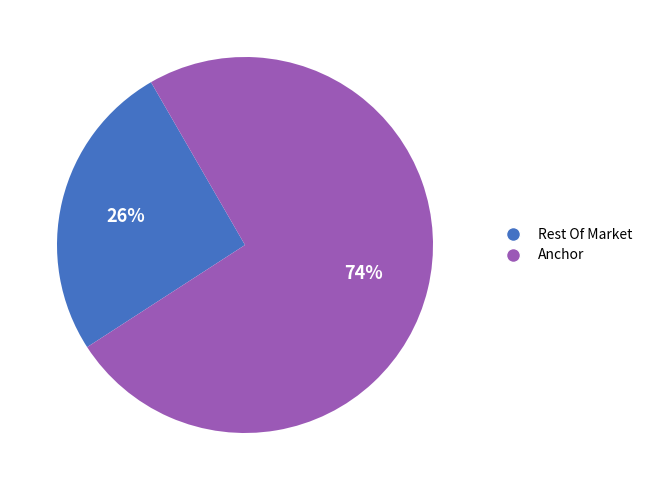

To the nearest percent, what is the average slice percentage?

50%